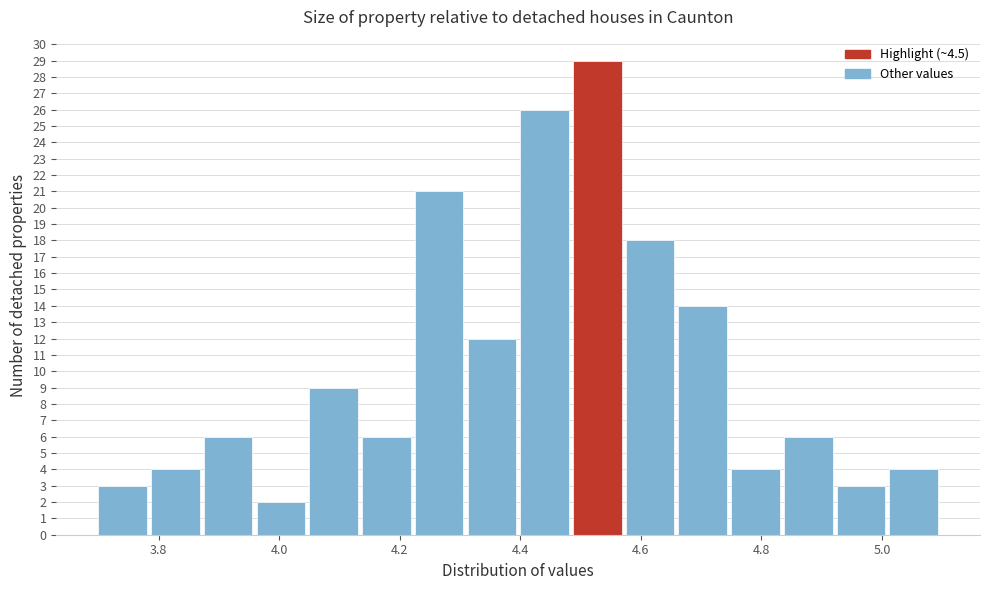

Which range on the x-axis has the tallest bar?

4.48 to 4.58